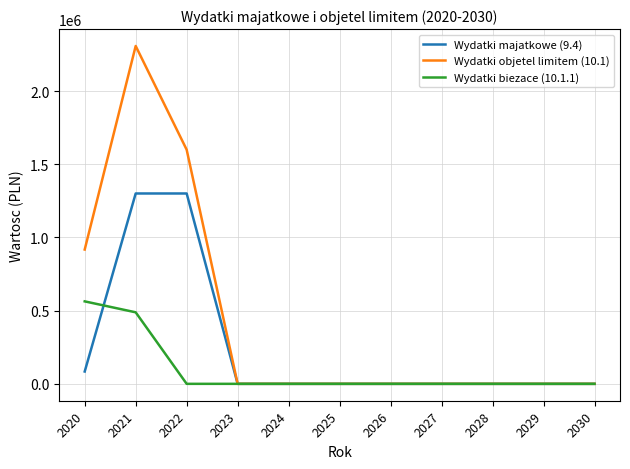

Between 2020 and 2025, which series saw the biggest shift?

Wydatki objetel limitem (10.1)